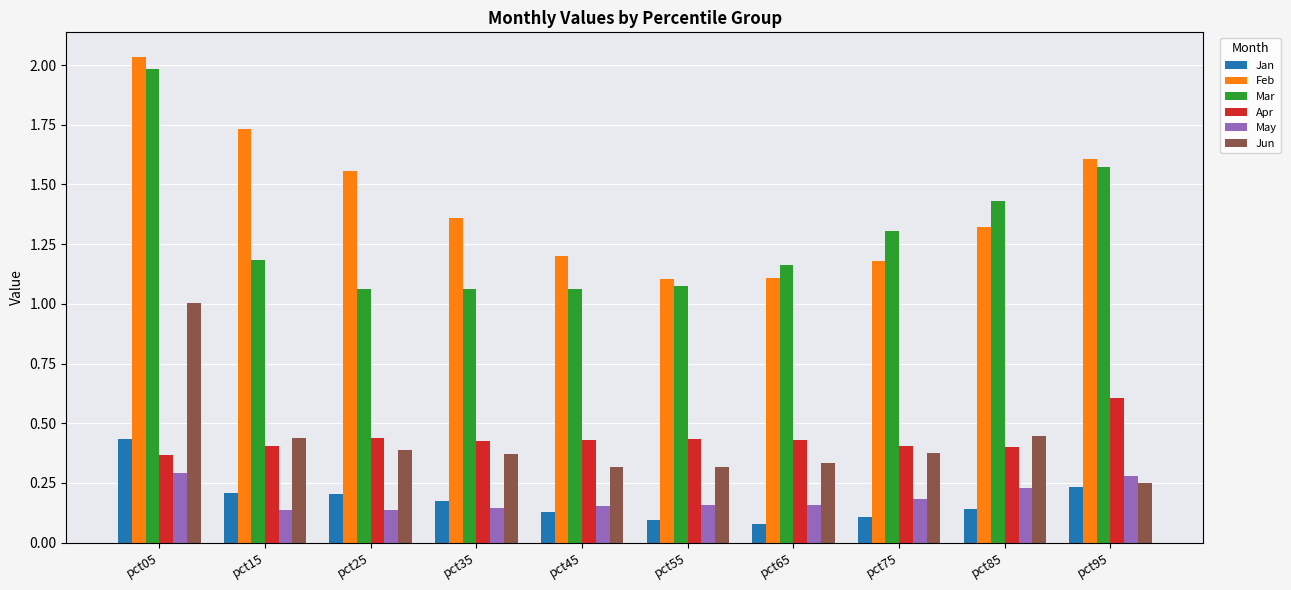

What is the difference between the Jun values at pct75 and pct05?

0.6